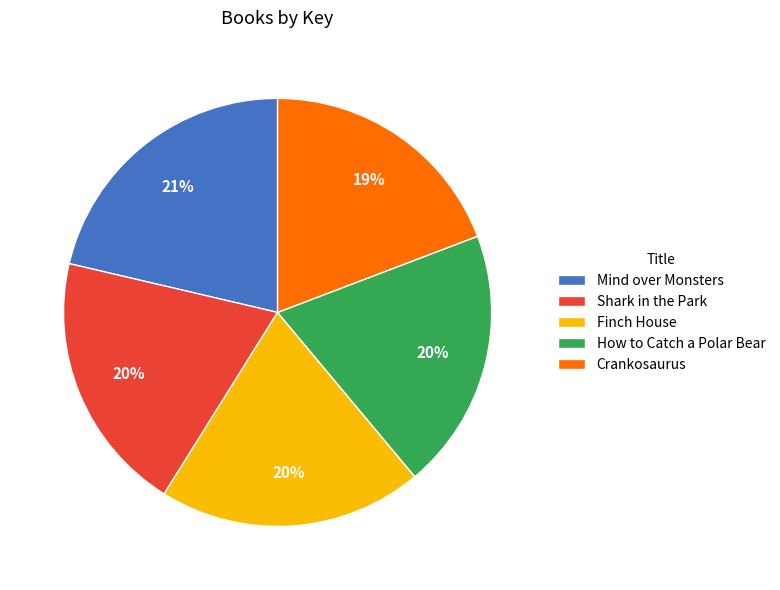

How many slices are in this pie chart?

5